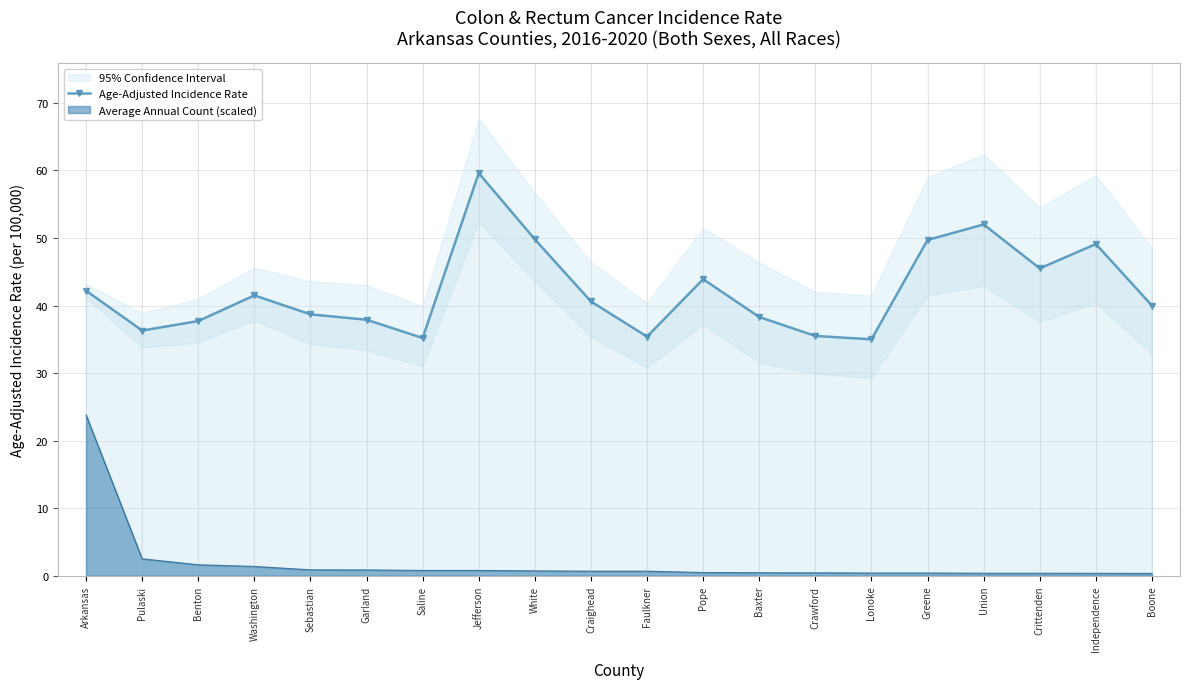

Reading right to left, what are all the values shown in this chart?

Boone=40.0	Independence=49.1	Crittenden=45.5	Union=52.0	Greene=49.7	Lonoke=35.0	Crawford=35.5	Baxter=38.3	Pope=43.9	Faulkner=35.4	Craighead=40.6	White=49.8	Jefferson=59.6	Saline=35.2	Garland=37.9	Sebastian=38.7	Washington=41.5	Benton=37.7	Pulaski=36.3	Arkansas=42.2